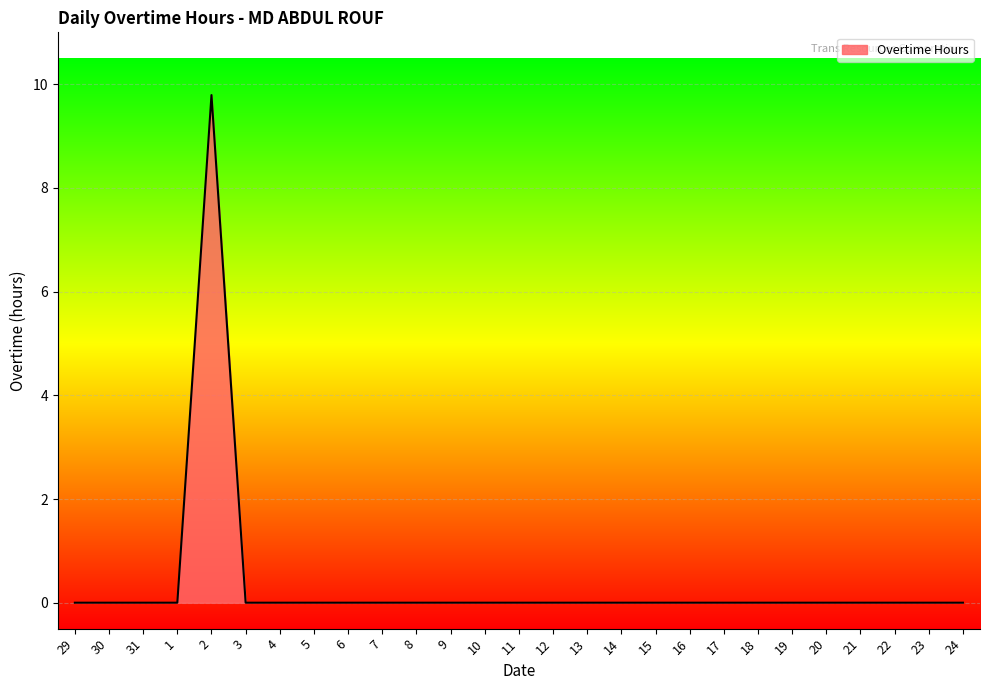

The chart shows a value of 6.2 at 22. True or false?

False